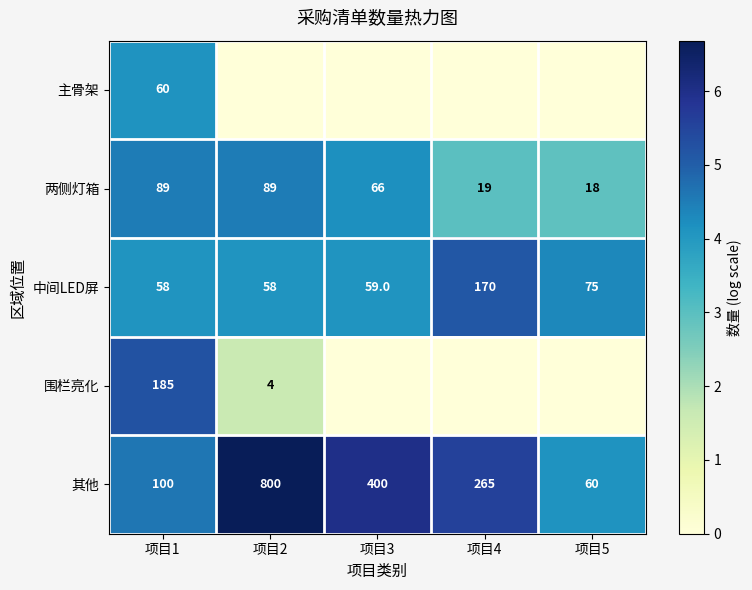

What is the approximate value of 两侧灯箱 at 项目1?

89